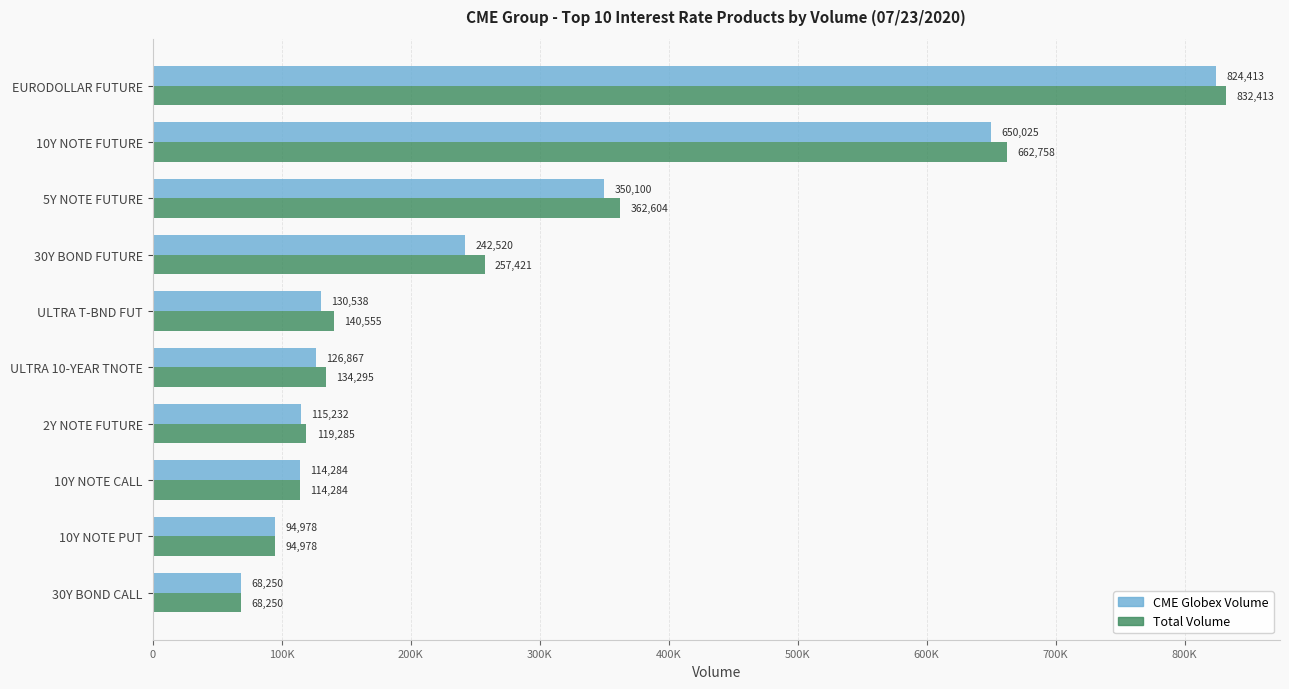

What is the greatest value displayed?

832413